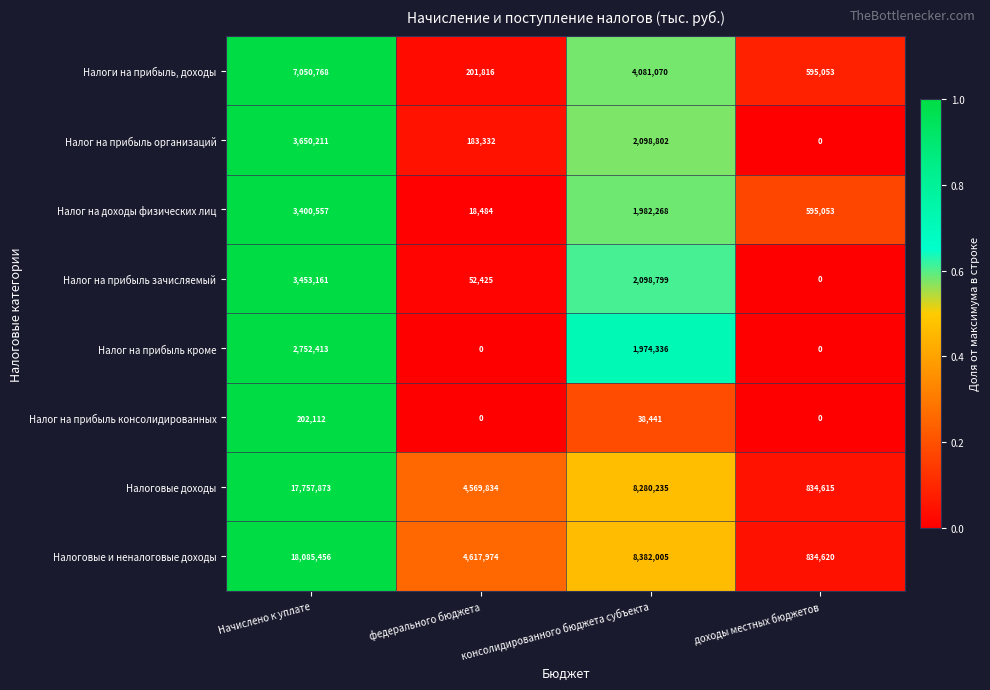

Rank the series at консолидированного бюджета субъекта from highest to lowest value.

Налоговые и неналоговые доходы, Налоговые доходы, Налоги на прибыль, доходы, Налог на прибыль организаций, Налог на прибыль зачисляемый, Налог на доходы физических лиц, Налог на прибыль кроме, Налог на прибыль консолидированных